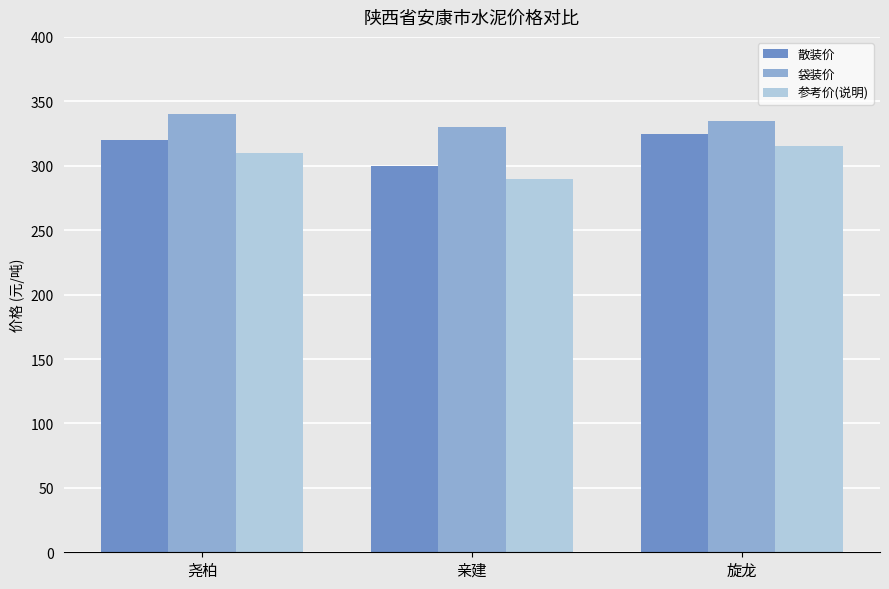

What are all the series names shown in the legend?

散装价, 袋装价, 参考价(说明)